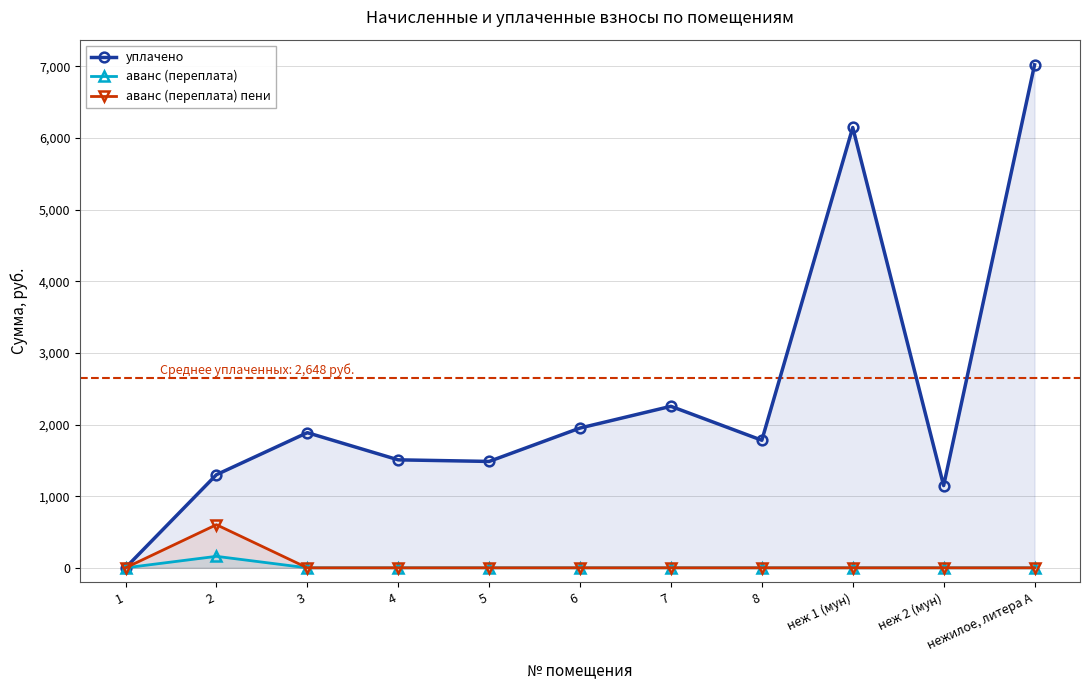

Rank the series by their maximum value, from lowest to highest.

аванс (переплата), аванс (переплата) пени, уплачено